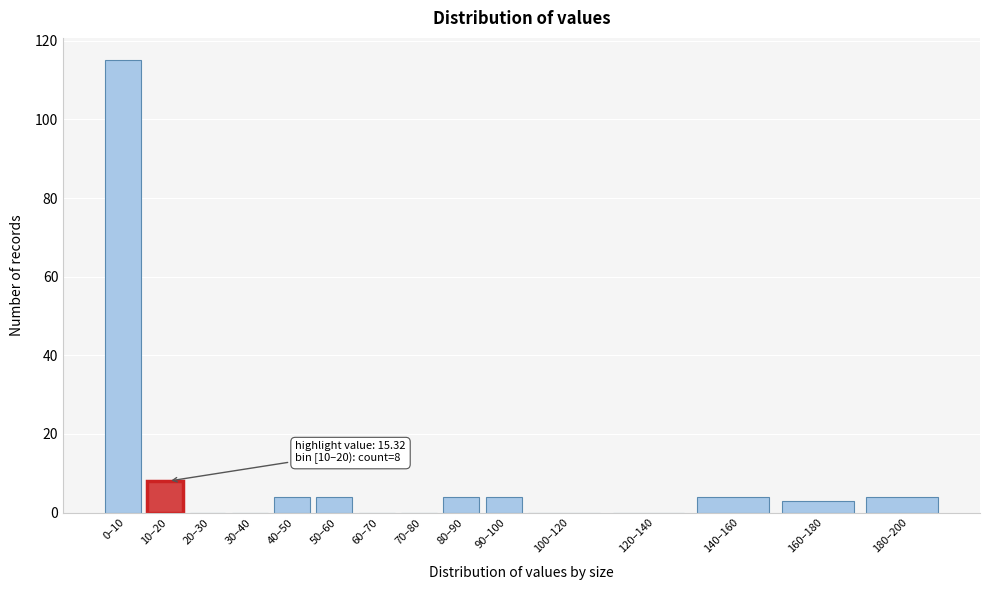

Reading left to right, list all the values displayed in this chart.

0–10=115	10–20=8	20–30=0	30–40=0	40–50=4	50–60=4	60–70=0	70–80=0	80–90=4	90–100=4	100–120=0	120–140=0	140–160=4	160–180=3	180–200=4